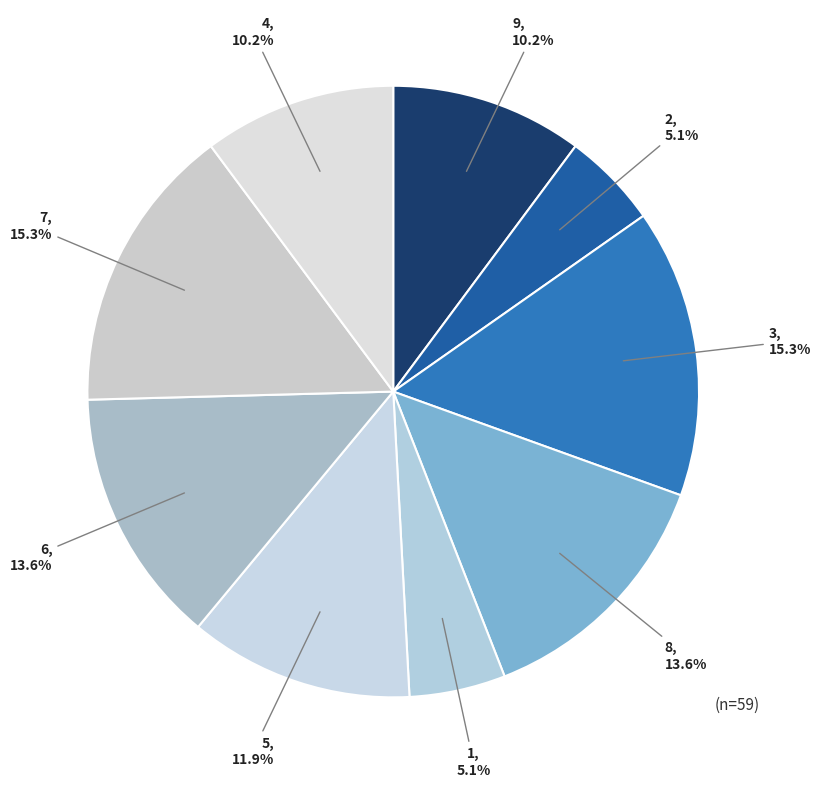

Is there a majority slice in this chart?

No